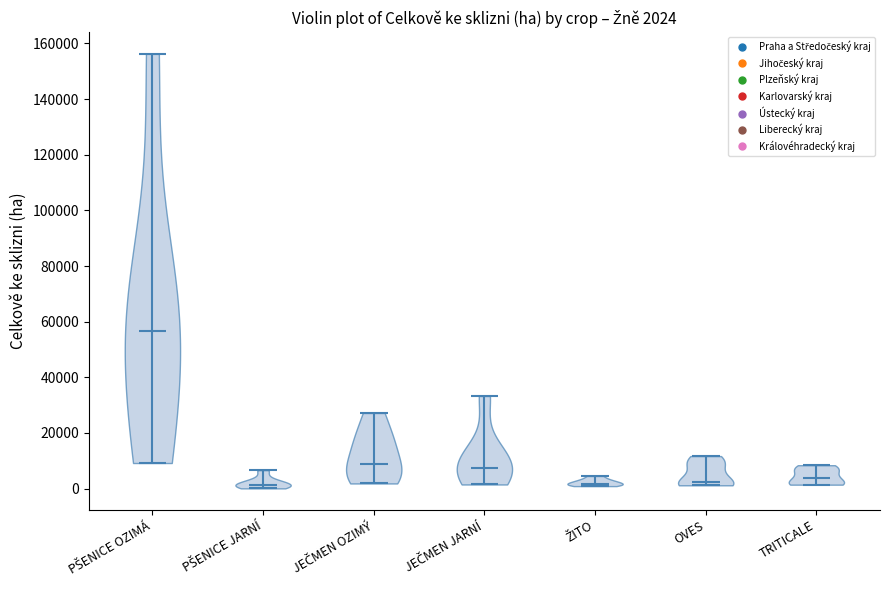

Which violin has the highest median line?

PŠENICE OZIMÁ